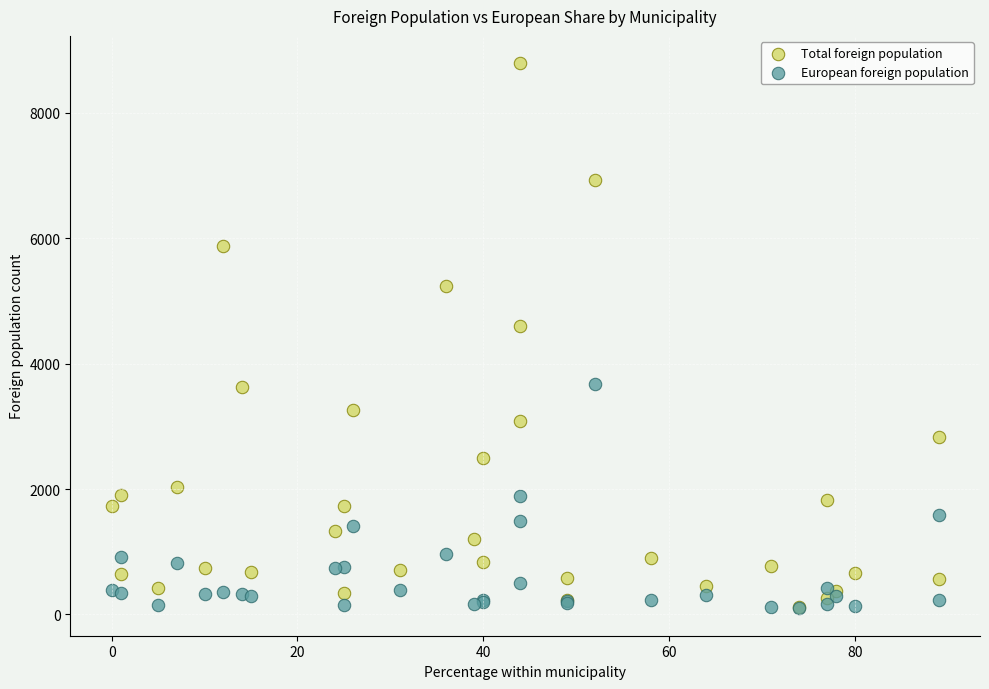

Which series has the largest Y range (max minus min)?

Total foreign population